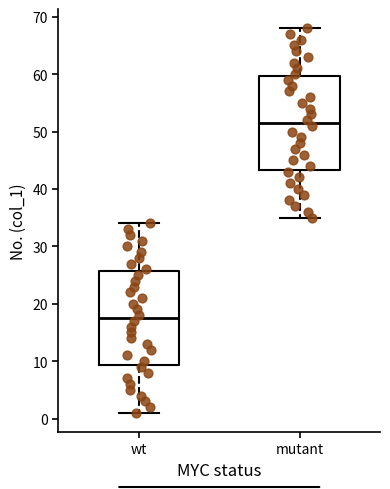

Reading left to right, transcribe this box plot: for each box, give where its median line is, the range the box spans, and where its two whiskers end, as read against the y-axis. The values are not printed on the chart, so give them approximately, as read against the axis.

wt: median 18, box 9 to 26, whiskers 1 to 34
mutant: median 52, box 43 to 60, whiskers 35 to 68